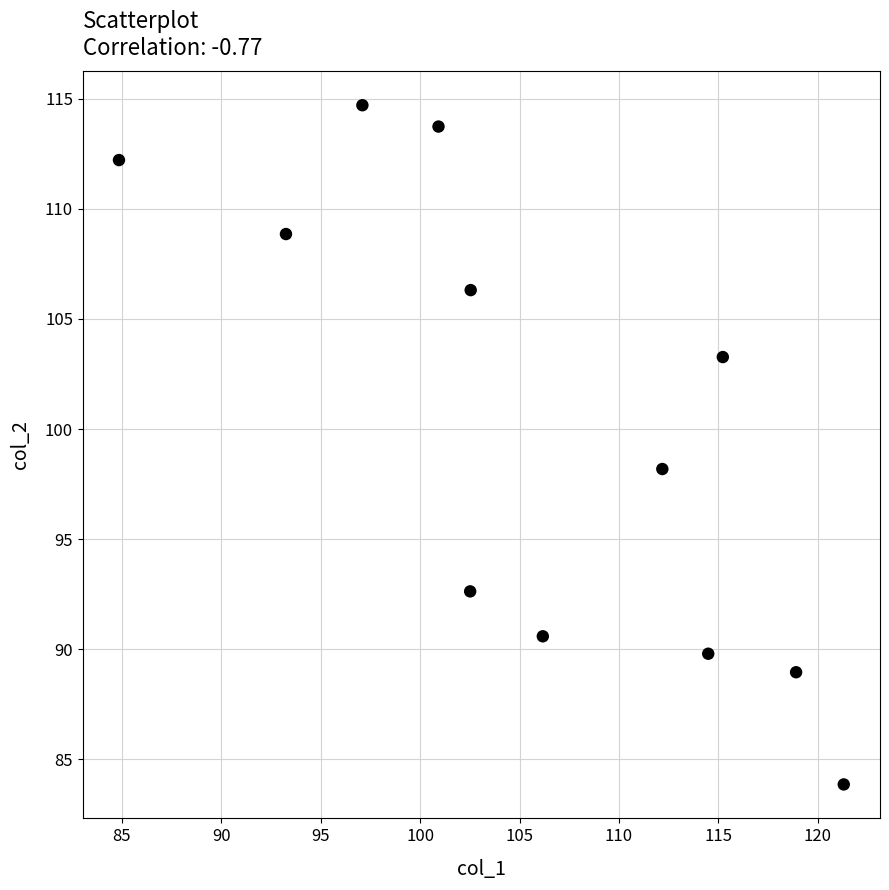

What is the average Y value?

100.3